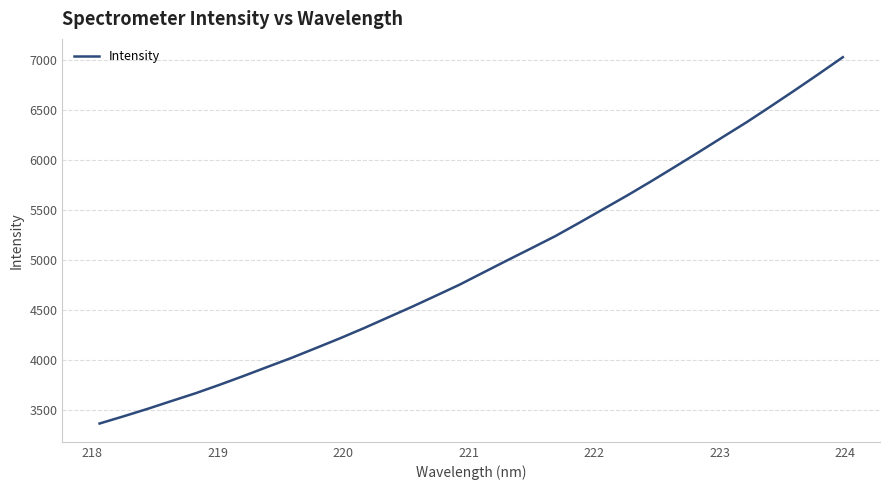

What is the maximum value shown in the chart?

7024.3